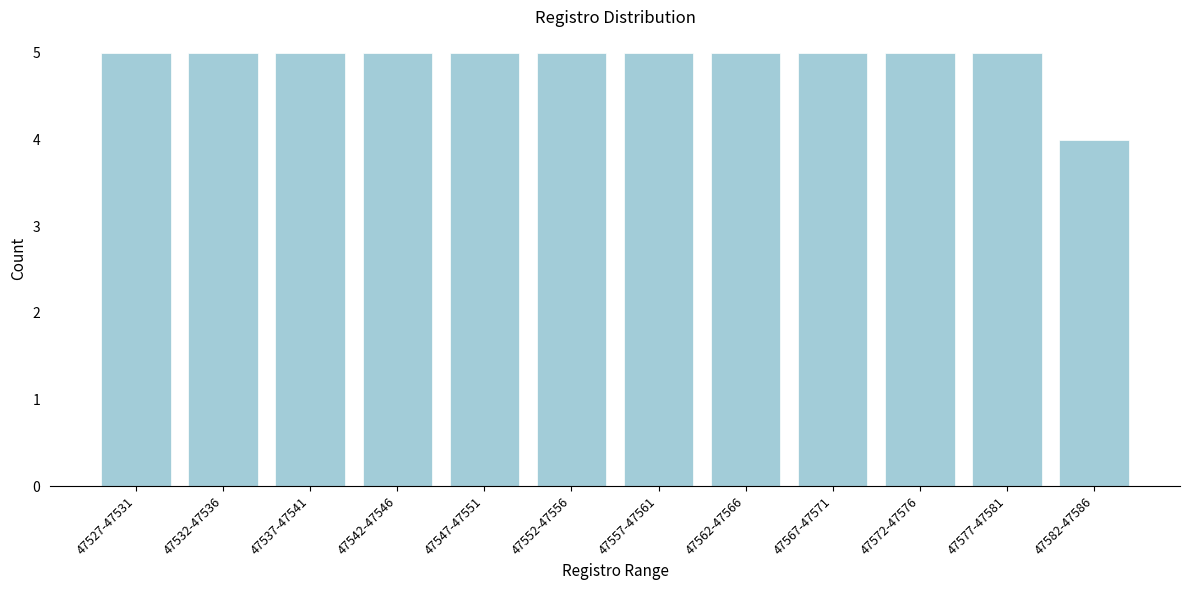

Reading right to left, what are all the values shown in this chart?

4	5	5	5	5	5	5	5	5	5	5	5